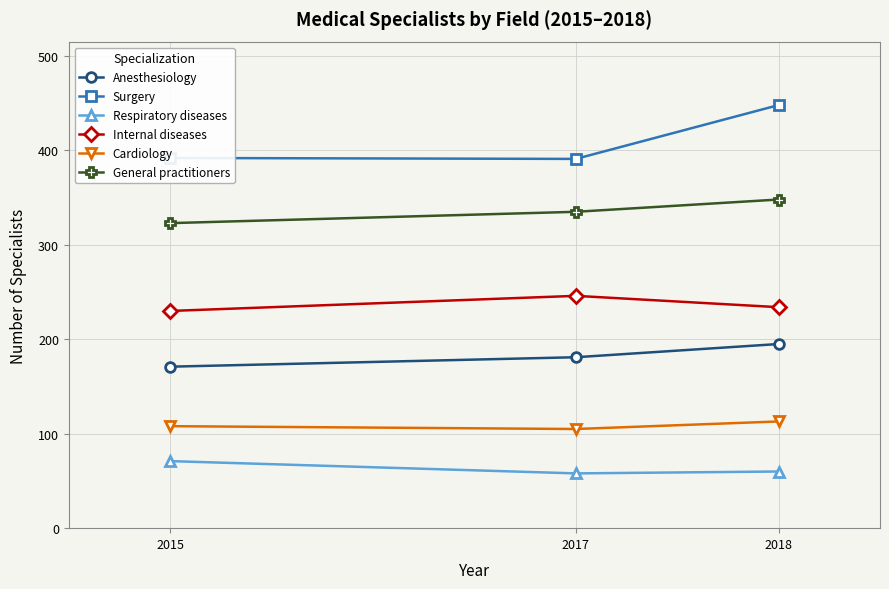

What is the difference between the Surgery values at 2017 and 2015?

1